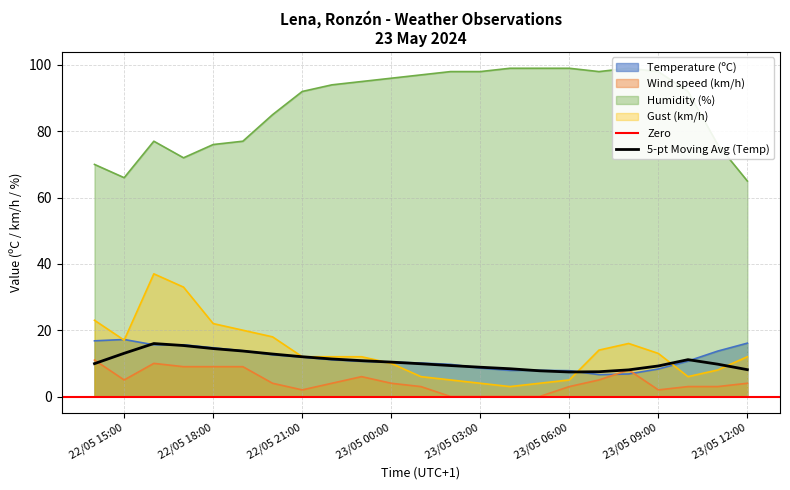

True or false: Gust (km/h) and Wind speed (km/h) cross at least once.

False